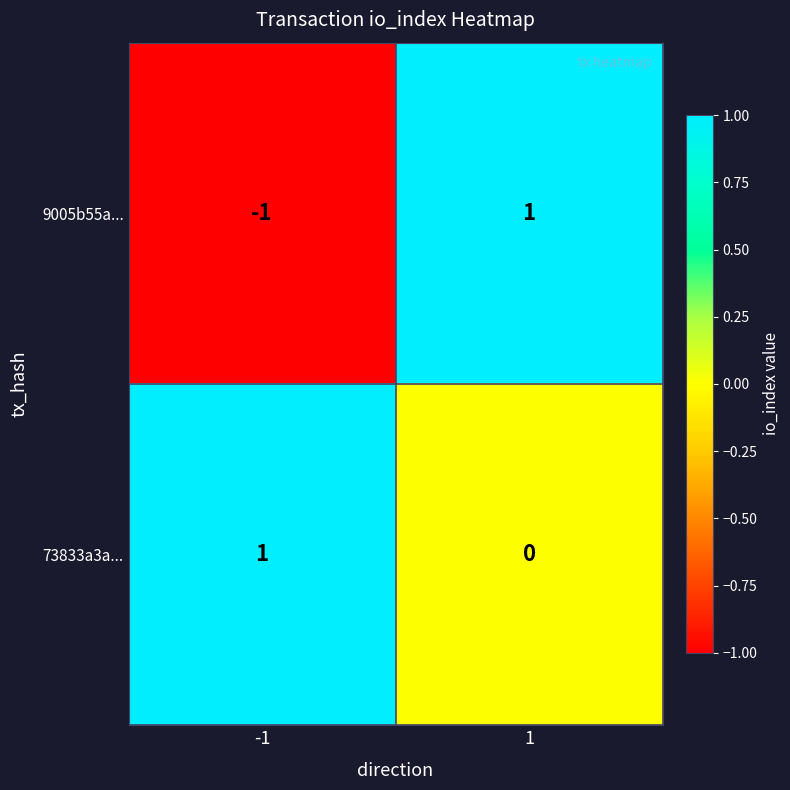

Rank the series by their average value, from highest to lowest.

73833a3a..., 9005b55a...